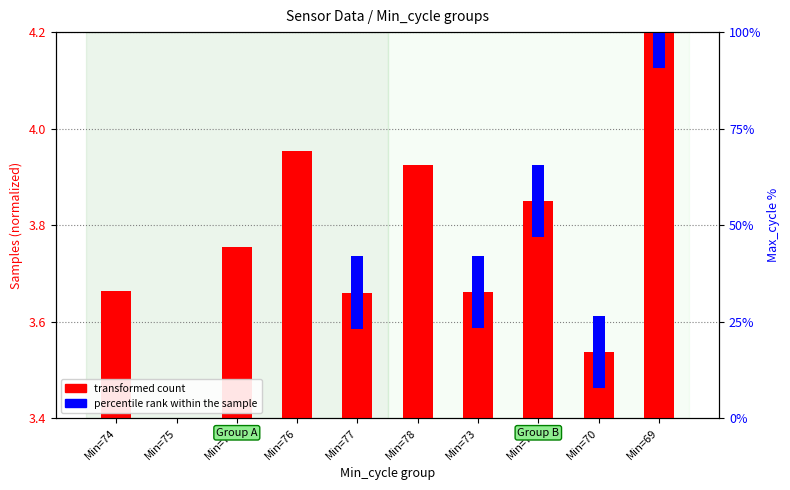

At Min=73, list the series in order from smallest to largest.

percentile rank within the sample, transformed count